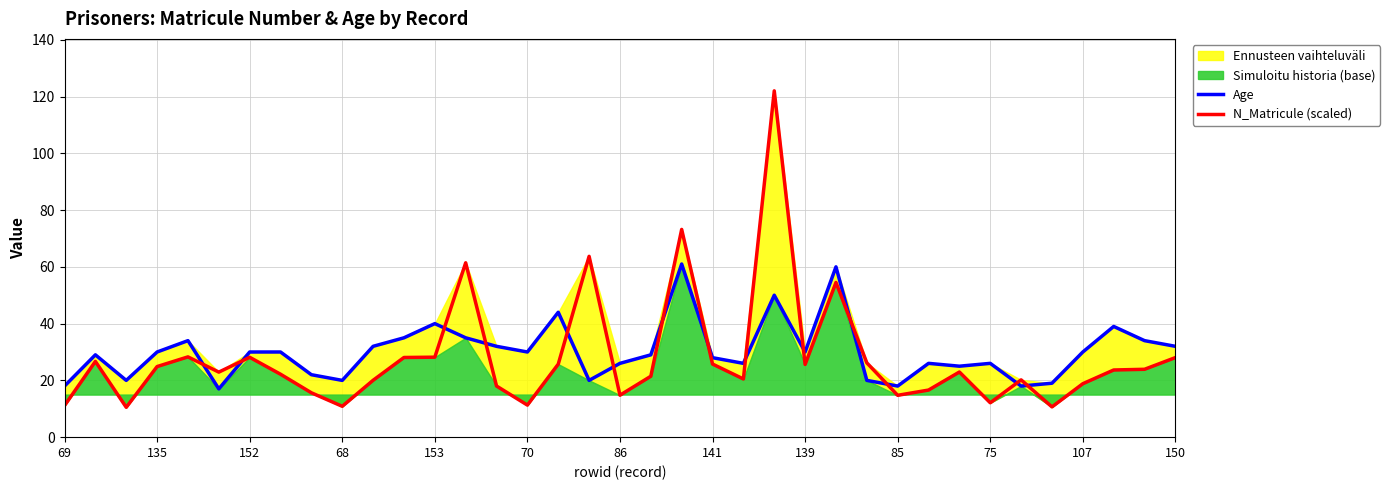

How many interior local valleys does the Age series have?

10